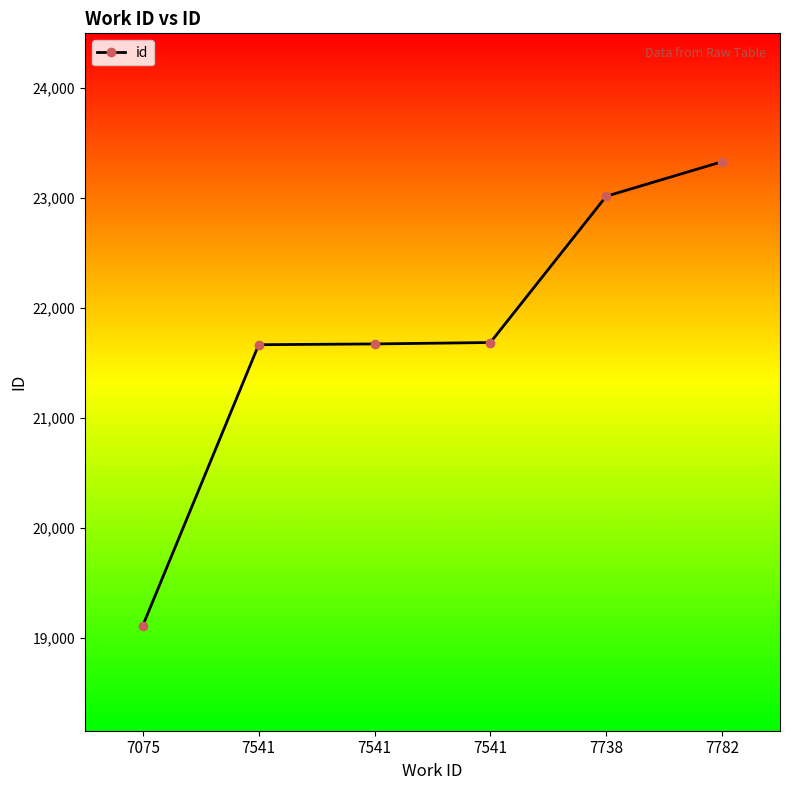

What is the difference between the values at 7738 and 7541?

1329